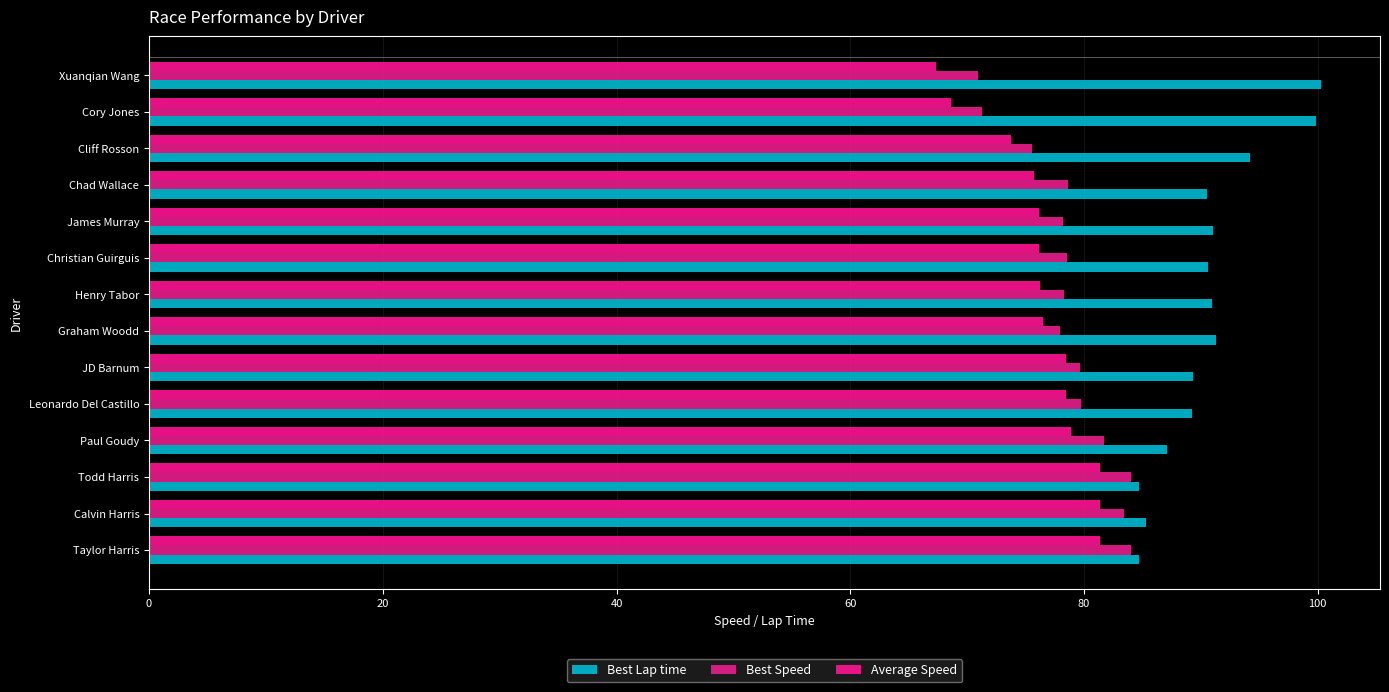

How many distinct data groups are displayed?

3